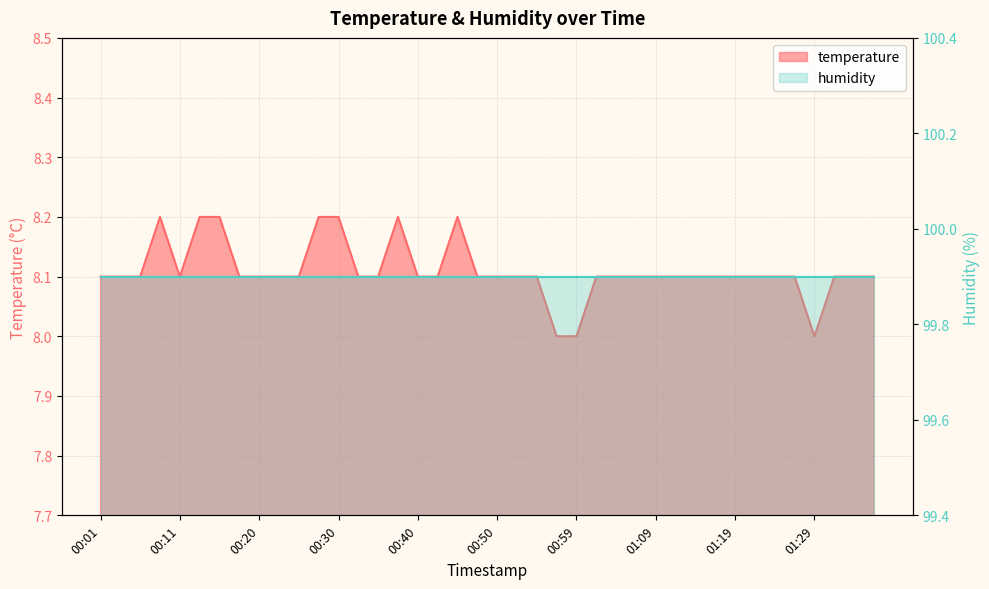

Rank the categories by value from lowest to highest.

00:57, 00:59, 01:29, 00:01, 00:03, 00:06, 00:11, 00:18, 00:20, 00:23, 00:25, 00:33, 00:35, 00:40, 00:42, 00:47, 00:50, 00:52, 00:54, 01:02, 01:04, 01:07, 01:09, 01:12, 01:14, 01:16, 01:19, 01:21, 01:24, 01:26, 01:31, 01:34, 01:36, 00:08, 00:13, 00:15, 00:28, 00:30, 00:37, 00:45